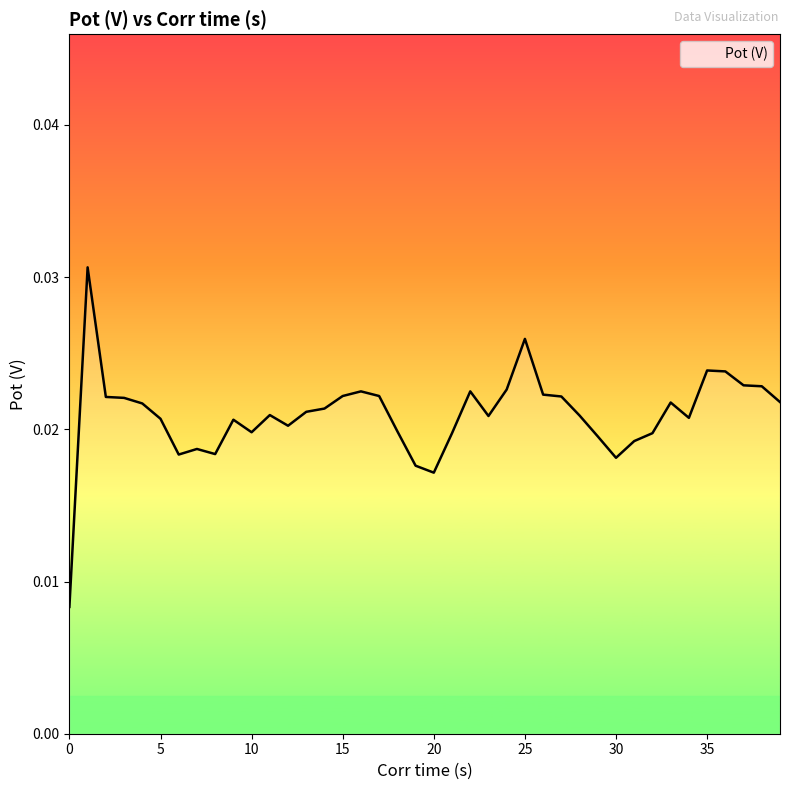

What is the label of the 23rd point from the left?

22